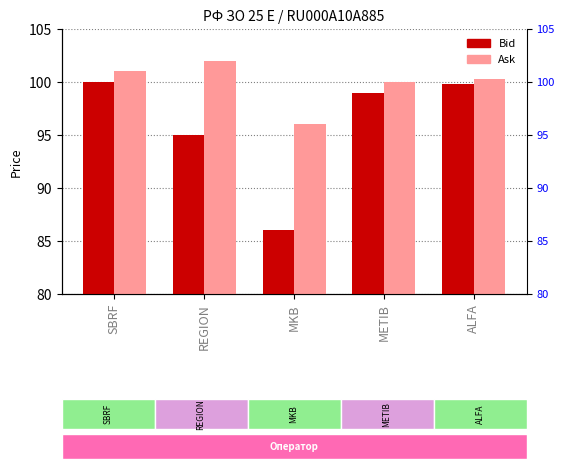

Which label corresponds to the largest value in the chart?

REGION